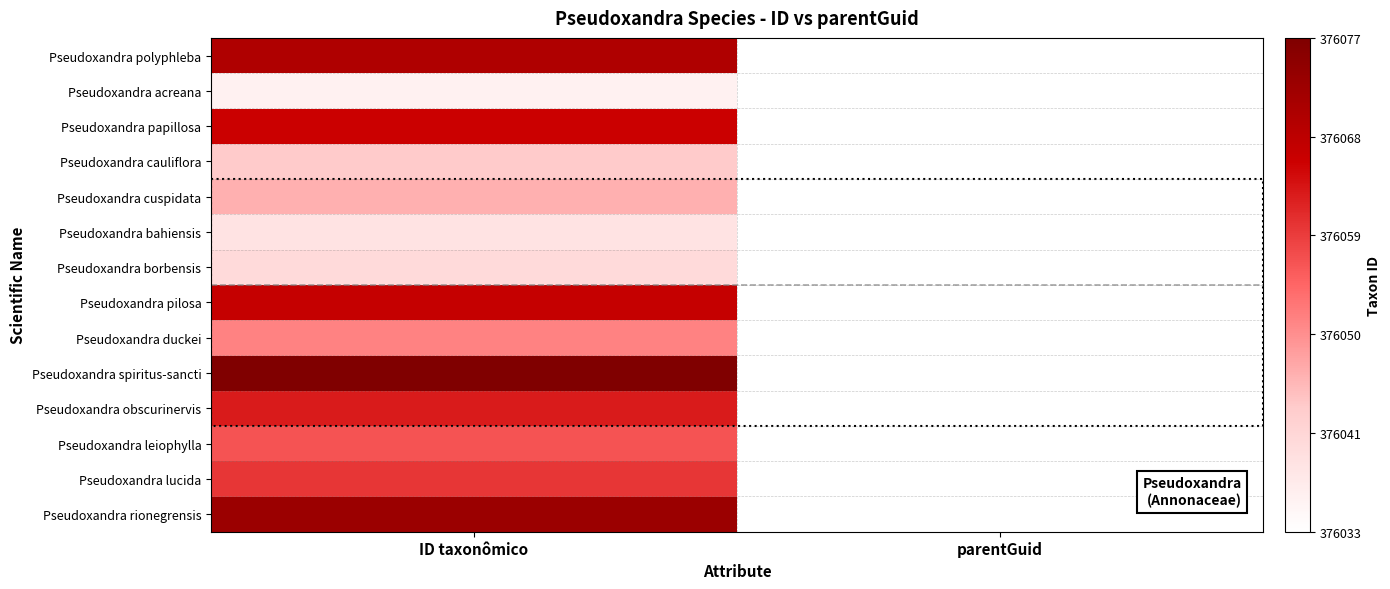

At which category is the sum across all series the highest?

ID taxonômico